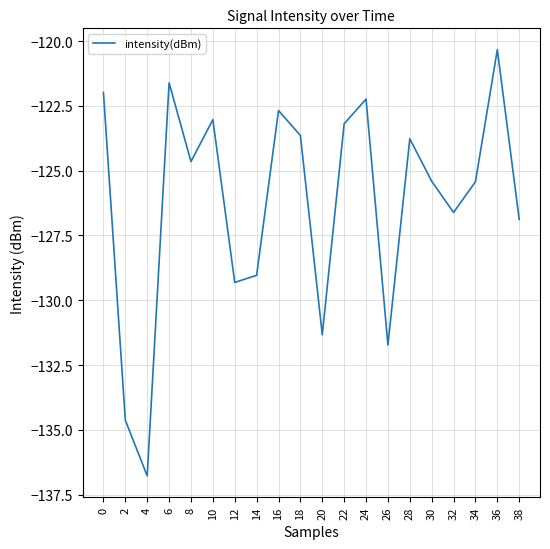

What value does the data have at 12?

-129.3